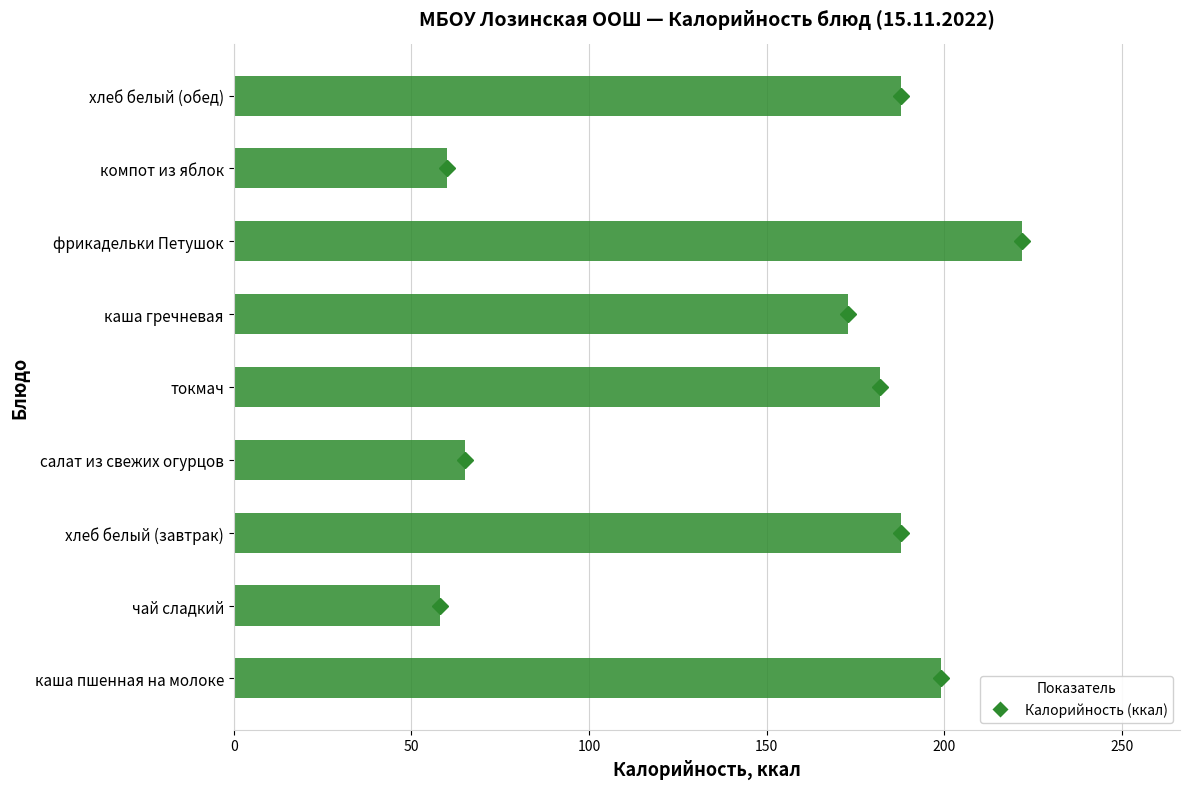

Approximately how many times larger is the value at компот из яблок compared to каша гречневая?

0.3